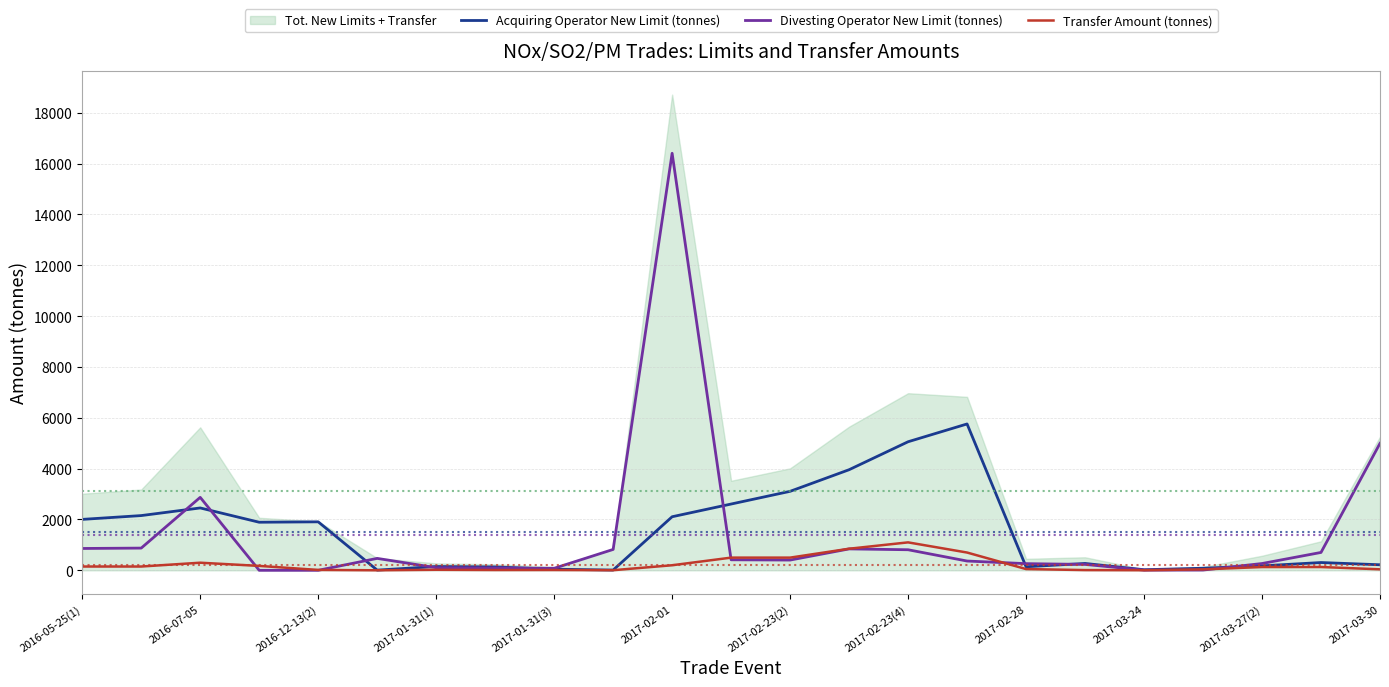

At how many categories does at least one series exceed 12927?

1